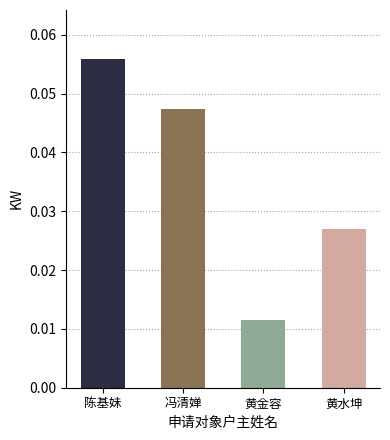

At which category does the chart reach its minimum across all series?

黄金容